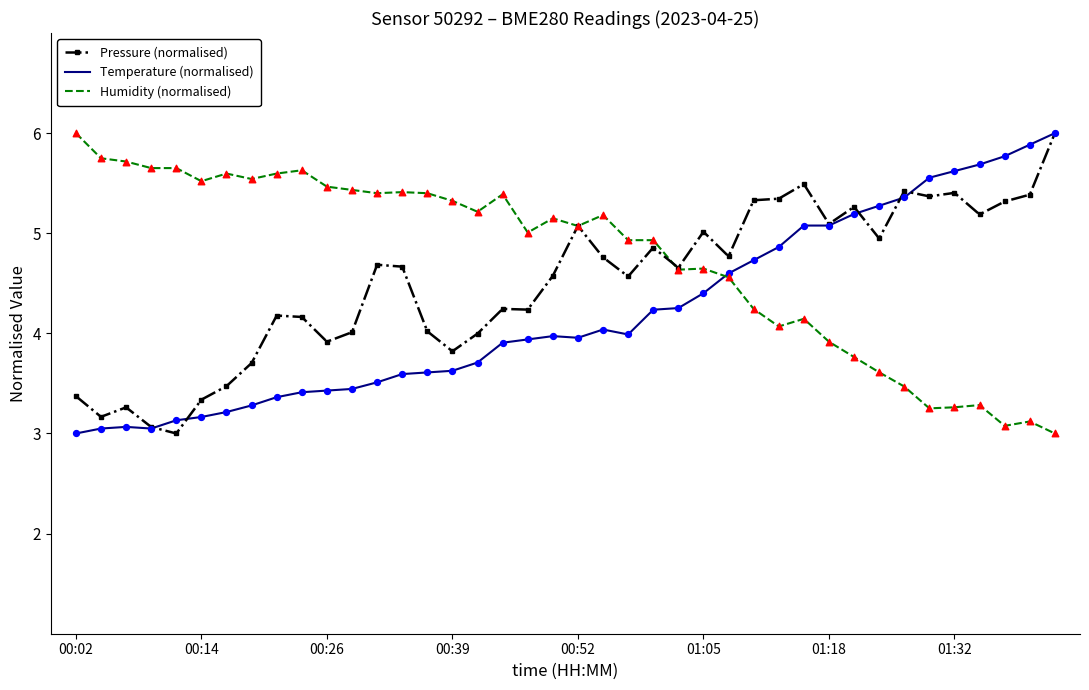

Which series has the largest total across all categories?

Humidity (normalised)